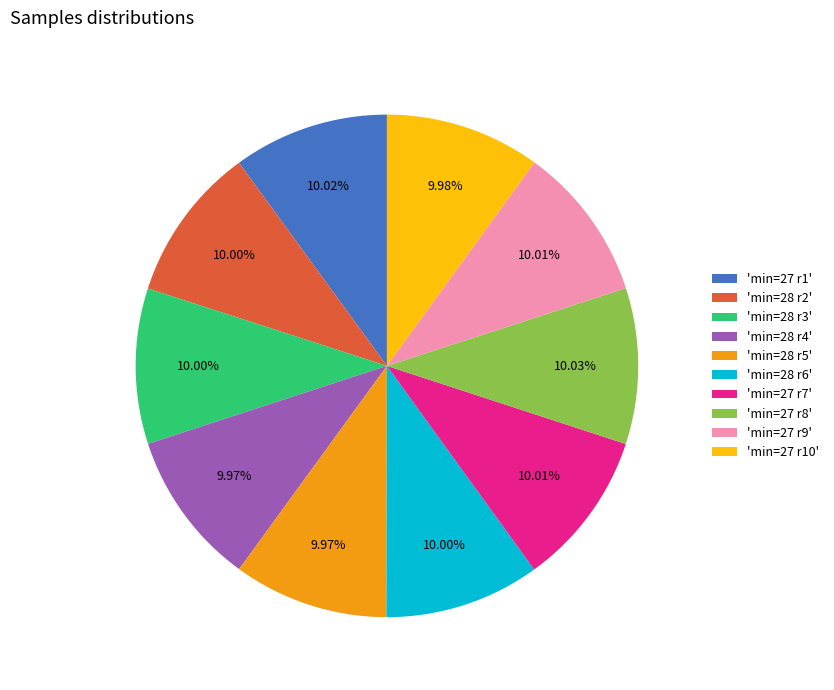

Is the sum of 'min=28 r3' and 'min=27 r10' greater than half?

No